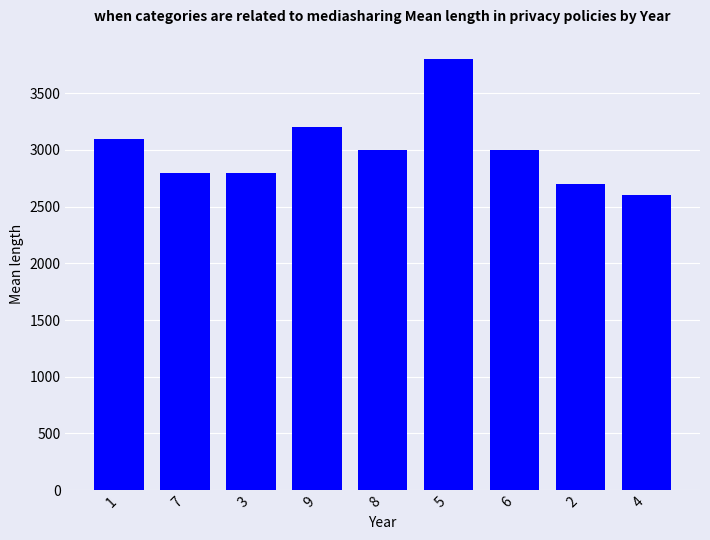

Which label corresponds to the largest value in the chart?

5